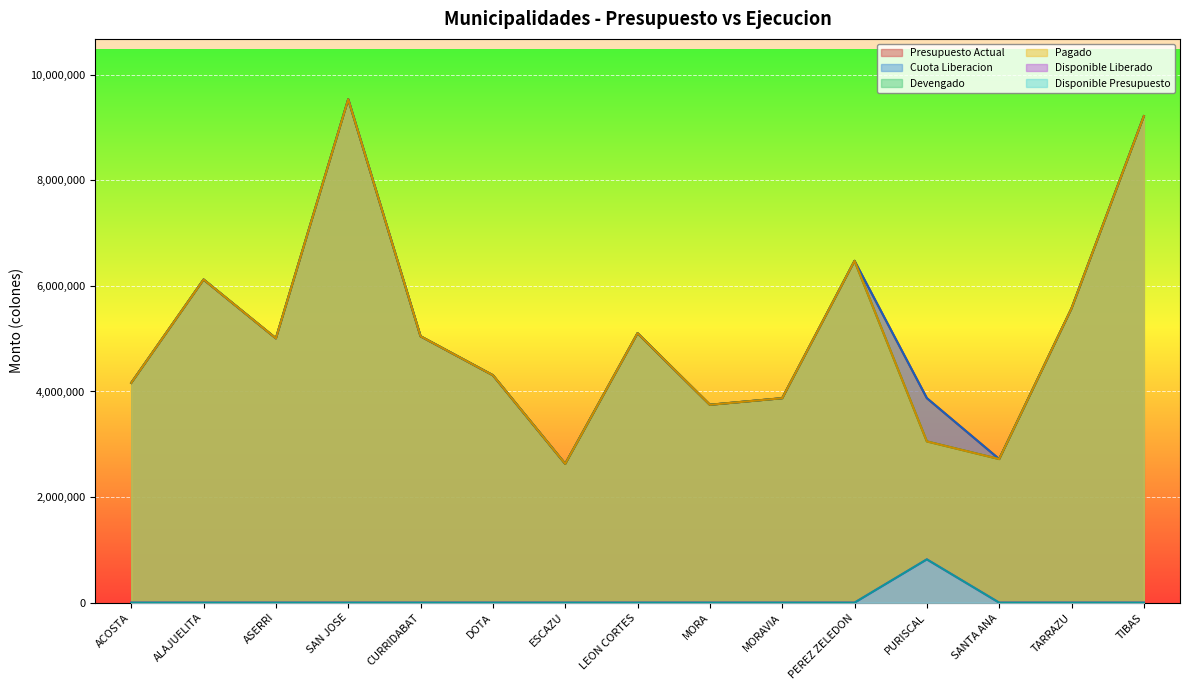

At which category is the sum across all series the highest?

SAN JOSE